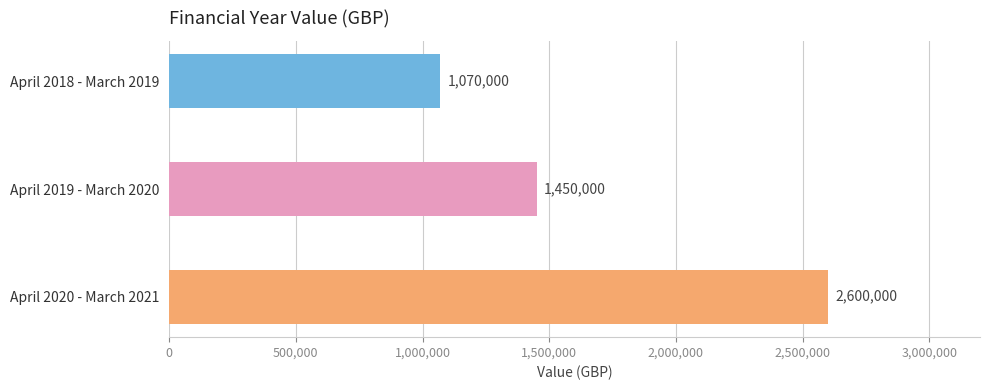

Reading top to bottom, list all the values displayed in this chart.

1070000	1450000	2600000